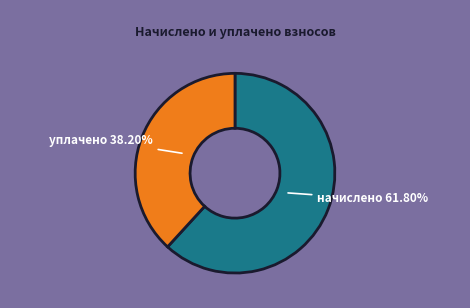

Combined, do уплачено and начислено account for over 50%?

Yes